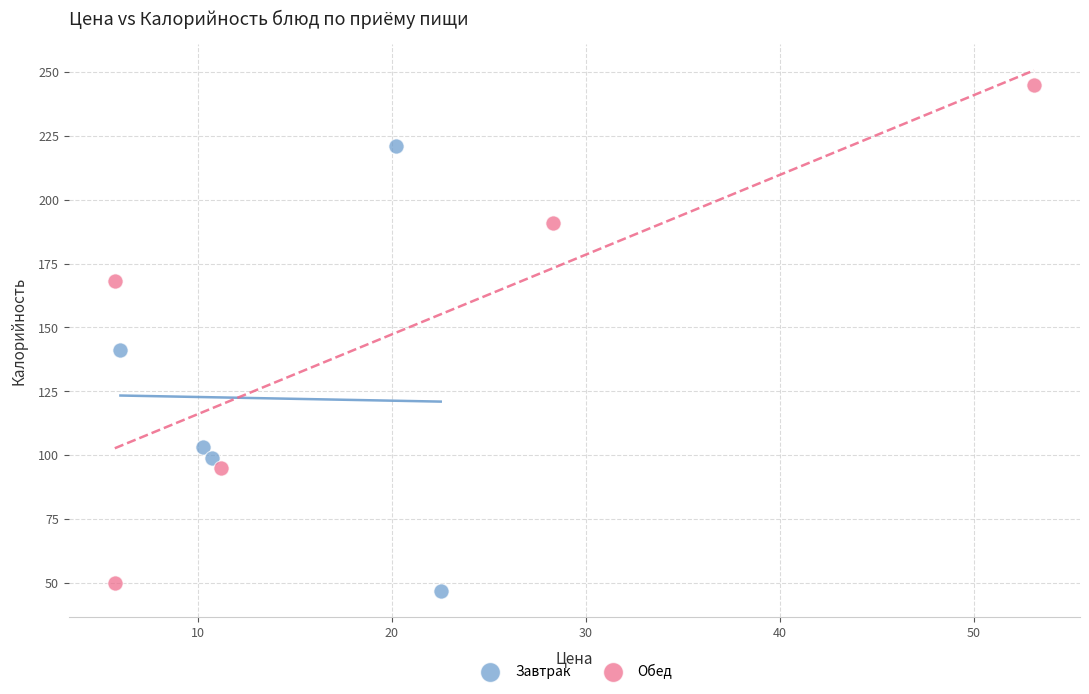

Which series has the largest Y range (max minus min)?

Обед